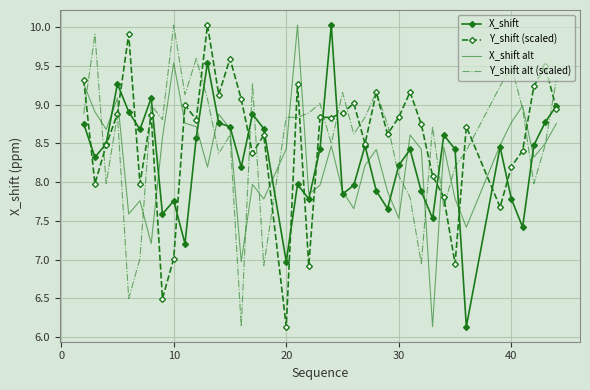

What is the minimum value shown in the chart?

6.1